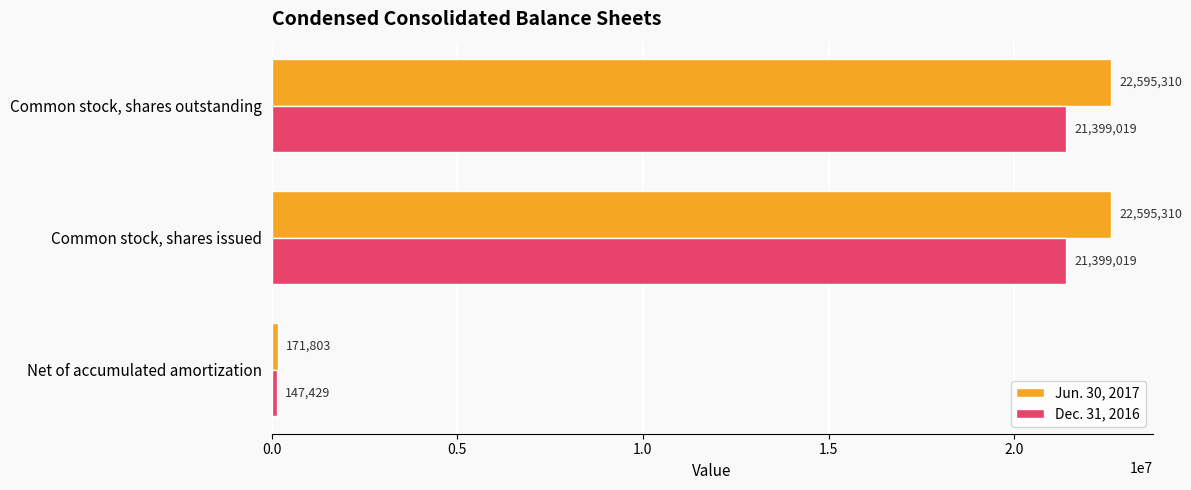

How many distinct data groups are displayed?

2